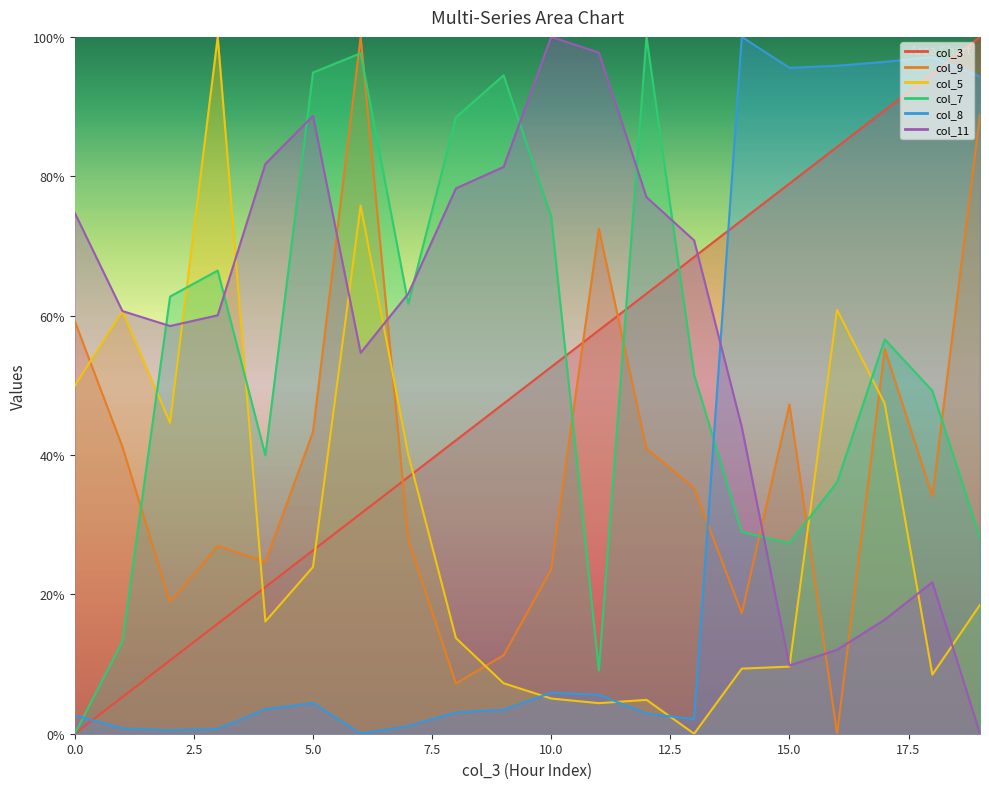

What is the highest value of the col_9 series?

100.0